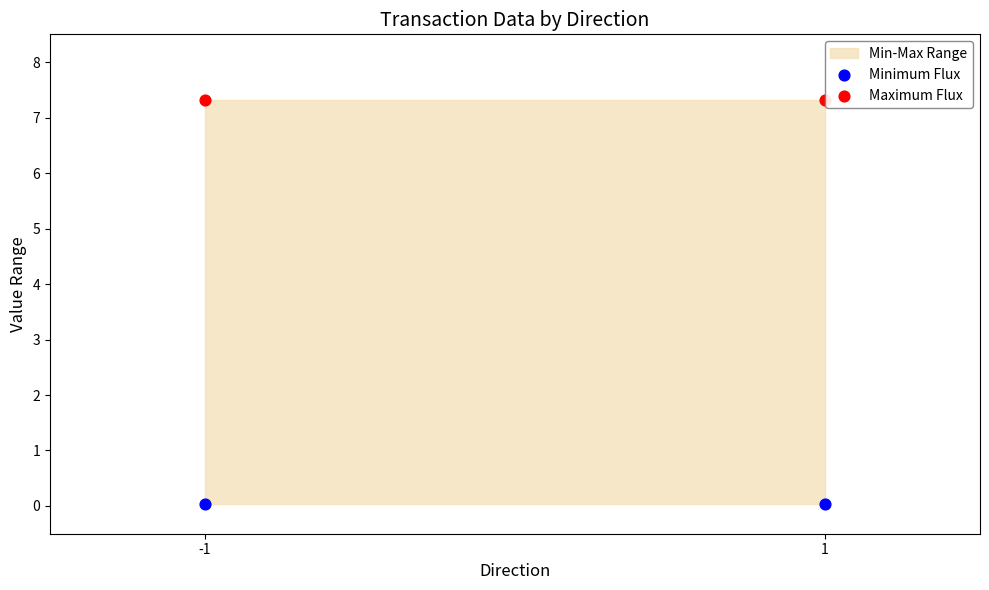

Which series contains the highest Y value?

Maximum Flux